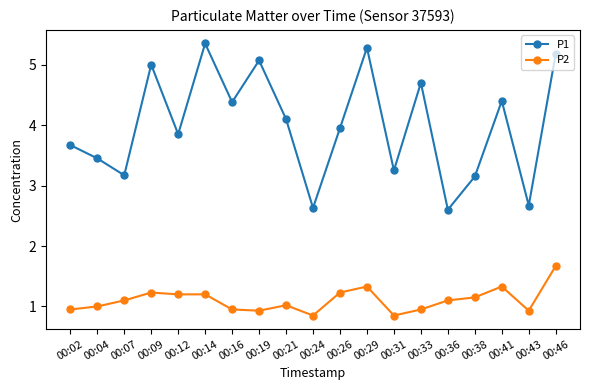

How many data points in P1 are above 3?

16